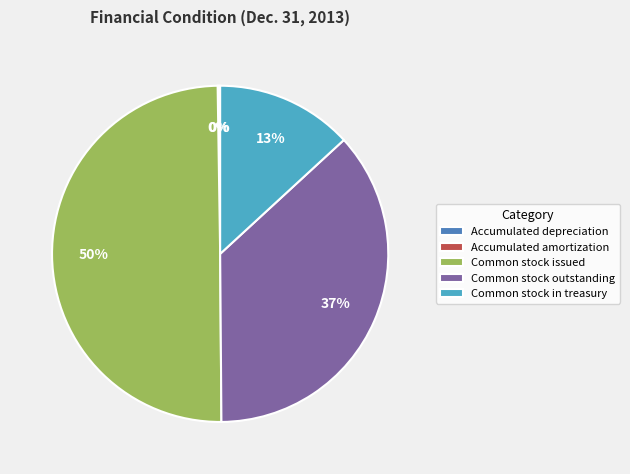

To the nearest percent, what is the difference between the largest and smallest slice percentages?

50%